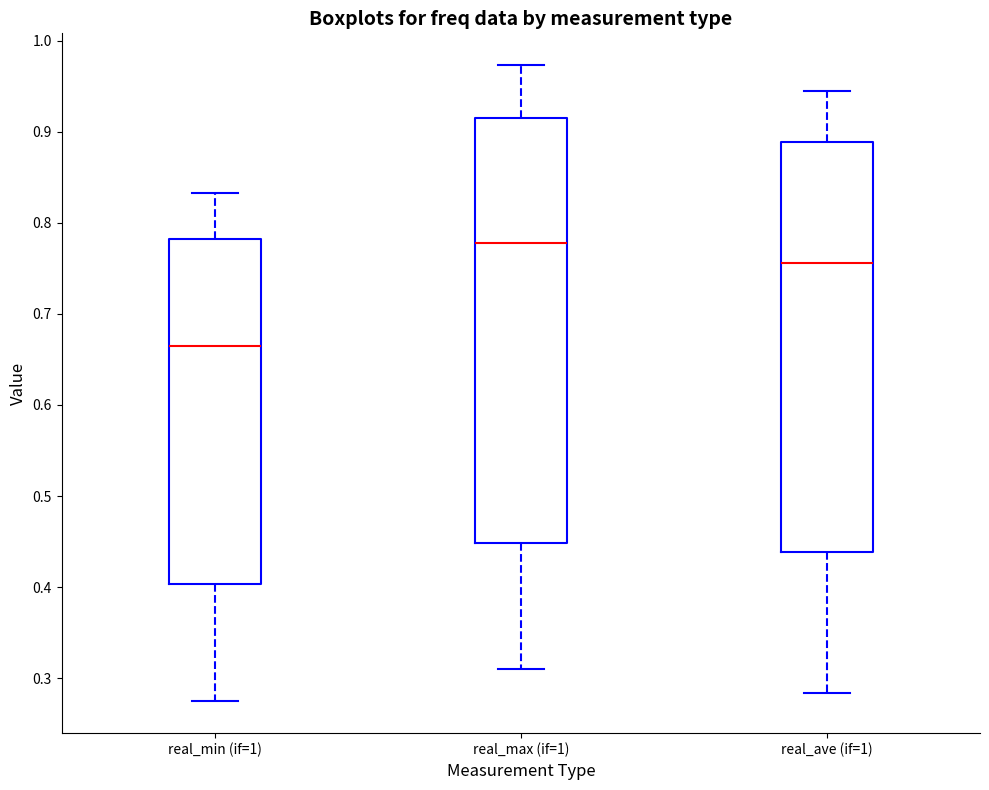

Comparing the boxes themselves (not the whiskers), which one is the tallest?

real_max (if=1)